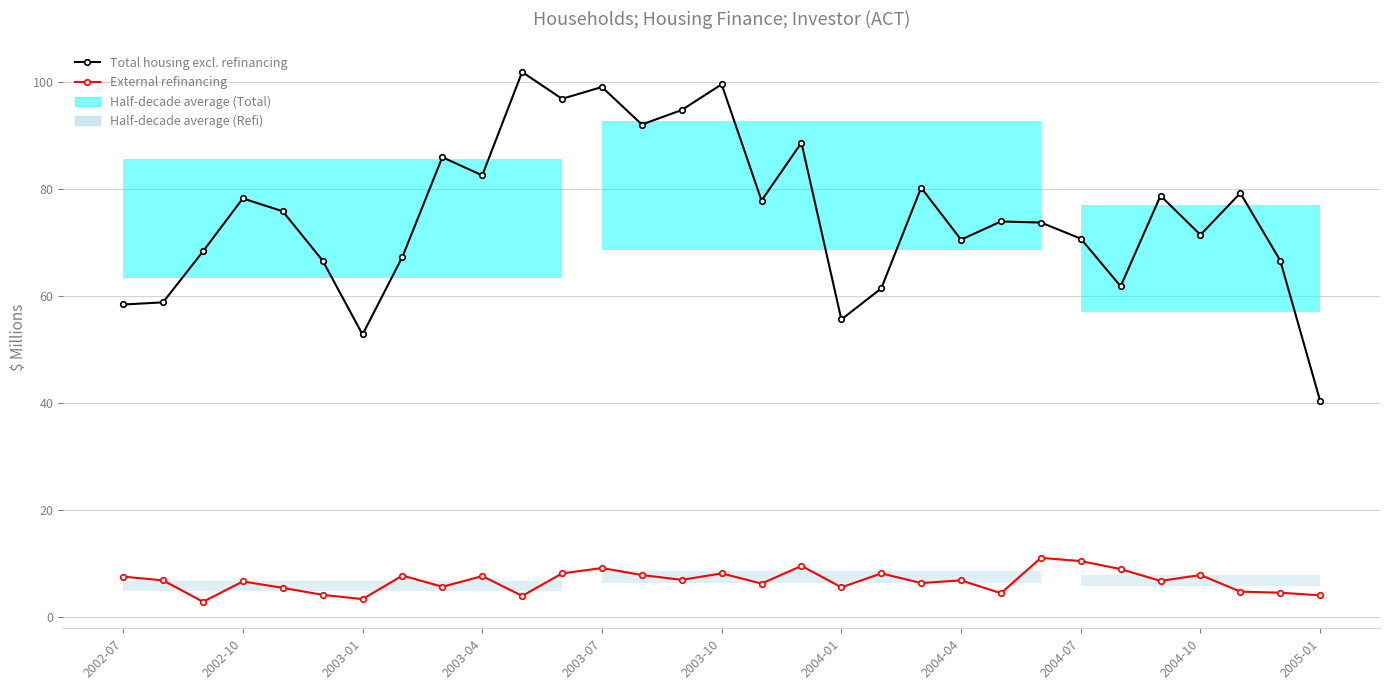

What is the difference between the maximum and minimum values in the Total housing excl. refinancing series?

61.4